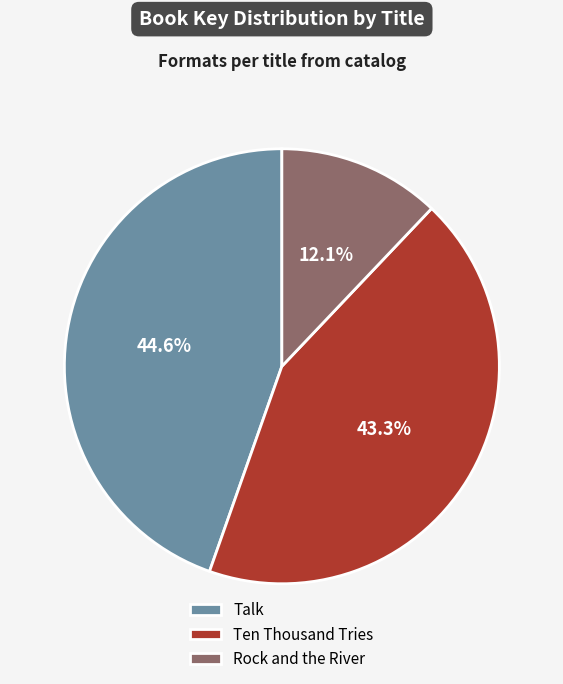

Which has a higher value, Rock and the River or Talk?

Talk